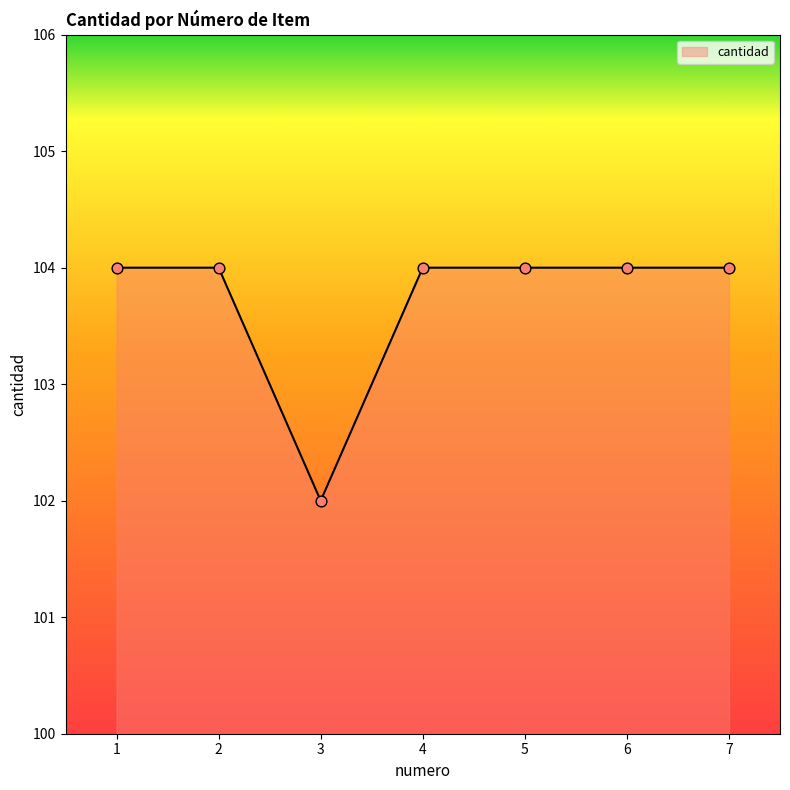

Which has a higher value, 3 or 4?

4